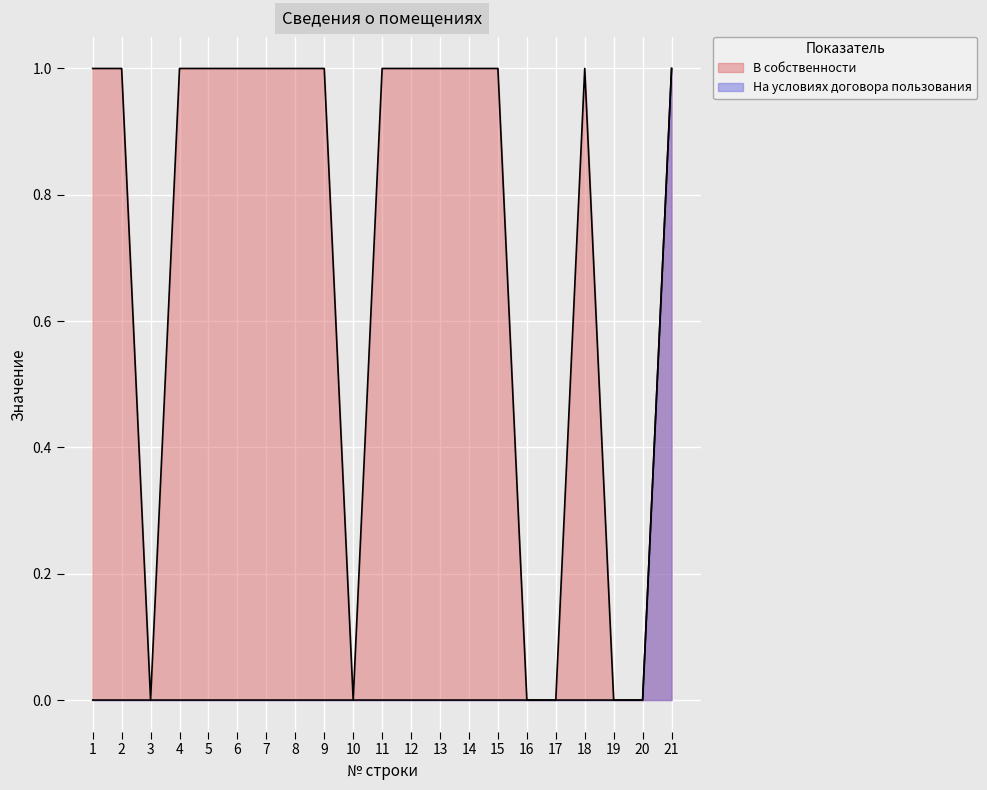

At which label does В собственности reach its peak?

1